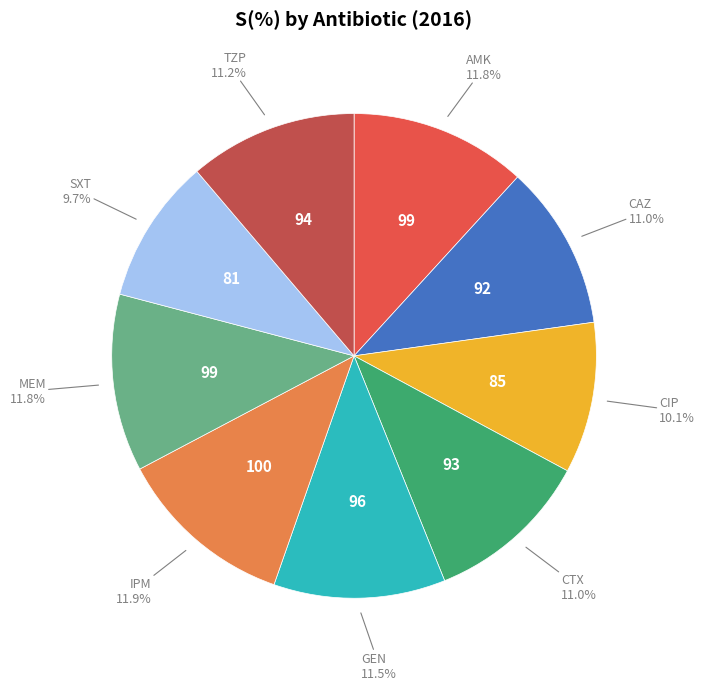

Approximately how many times larger is the value at MEM compared to AMK?

1.0